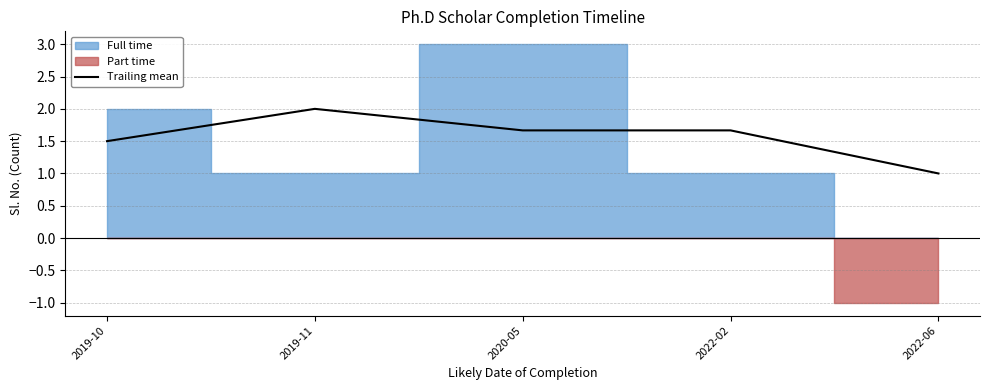

How many points are higher than both their immediate neighbors (excluding endpoints)?

1